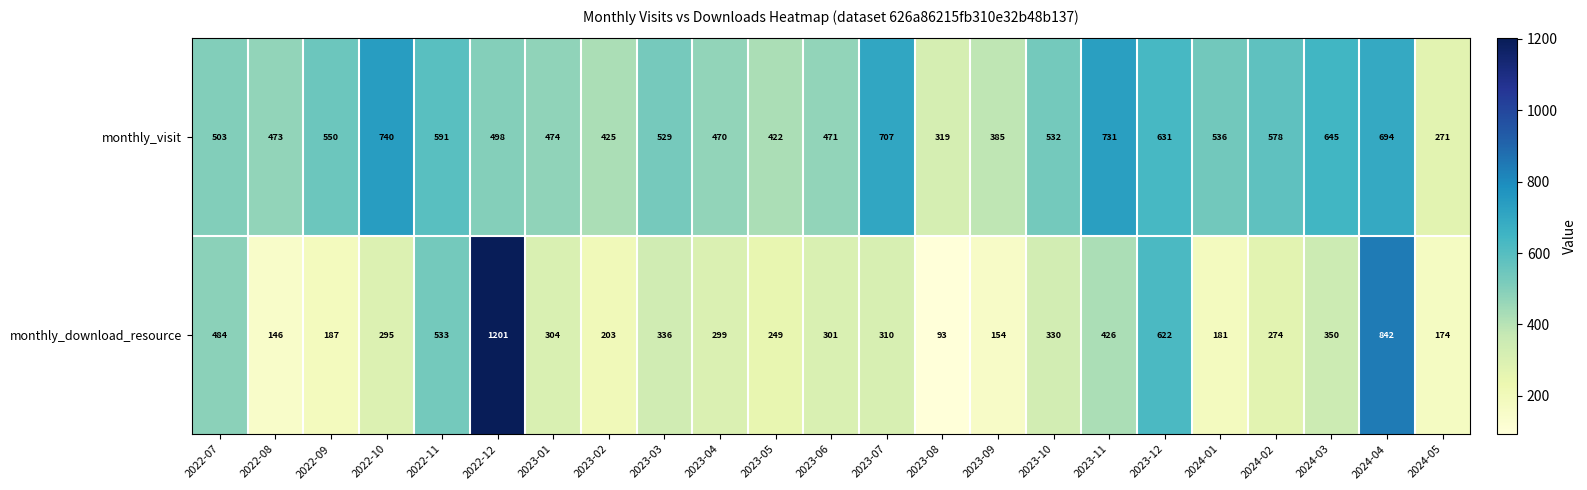

Where does the monthly_visit series first go above 529?

2022-09